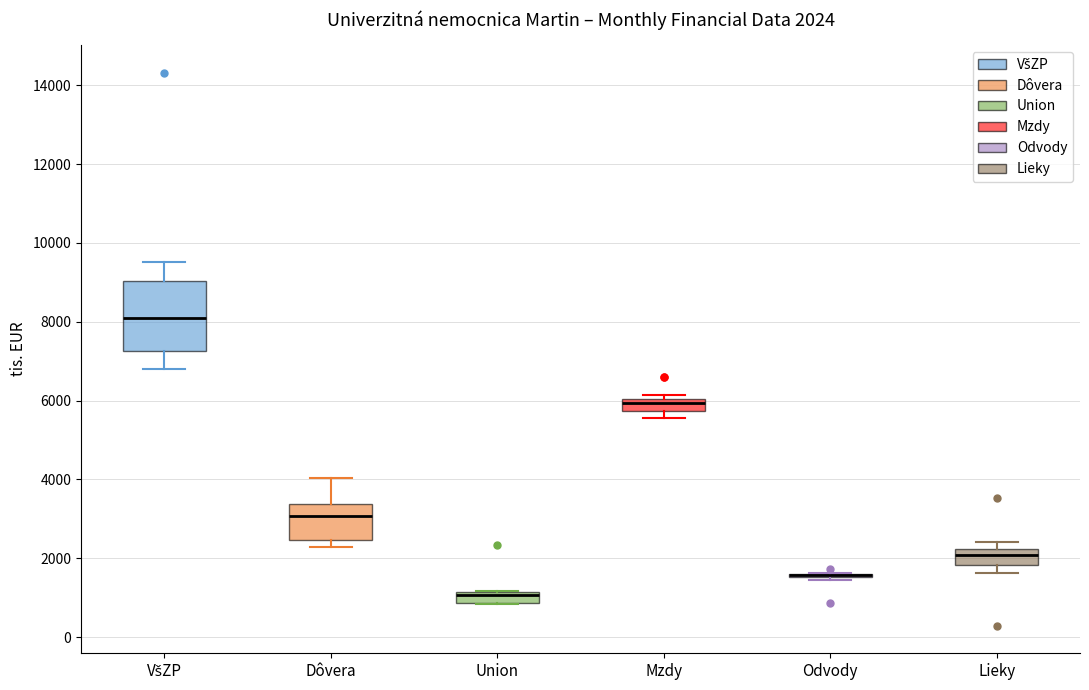

Comparing the boxes themselves (not the whiskers), which one is the tallest?

VšZP